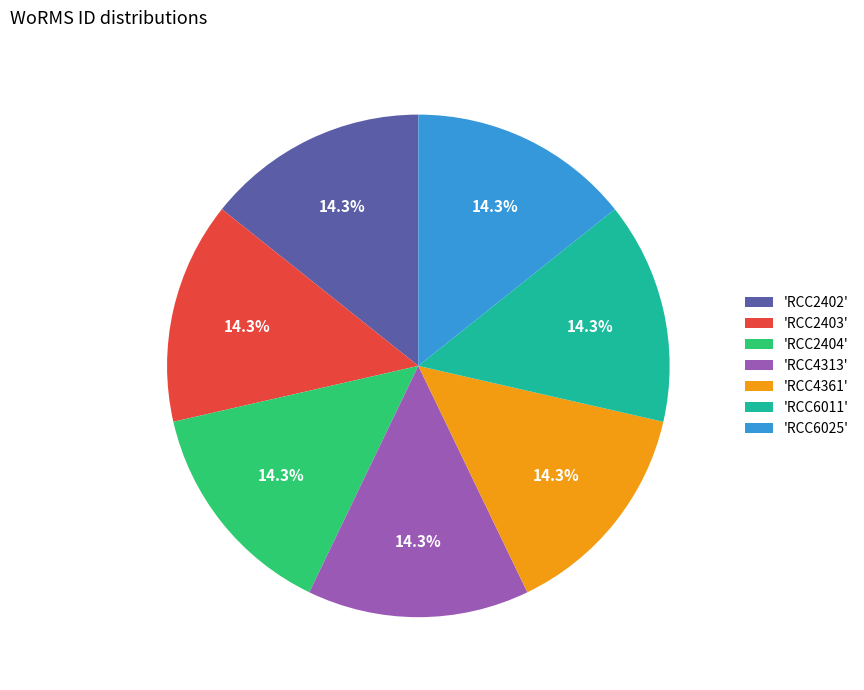

Does 'RCC2402' account for over 50% of the chart?

No